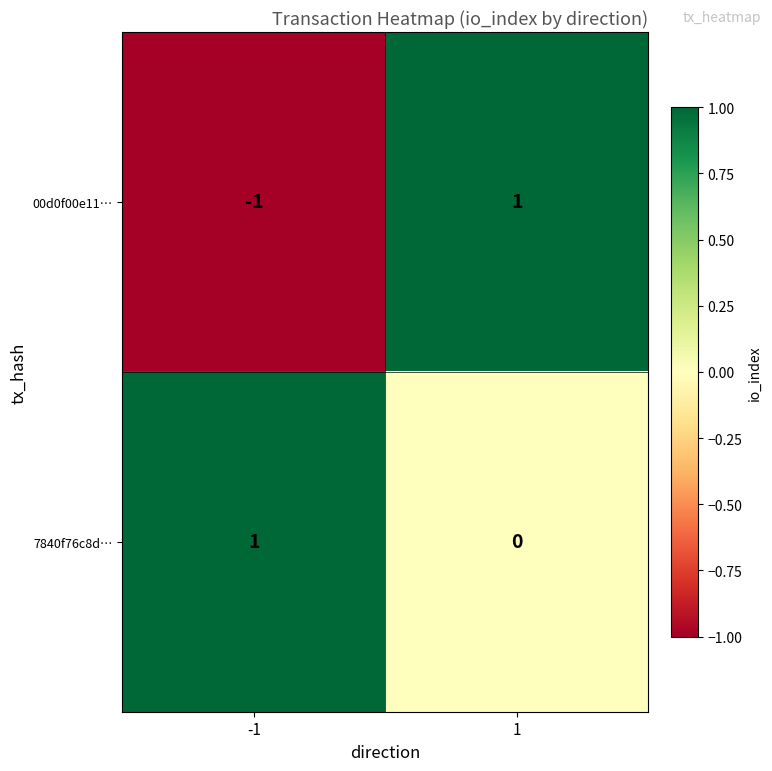

The 00d0f00e11… series shows 0 at 1. True or false?

False